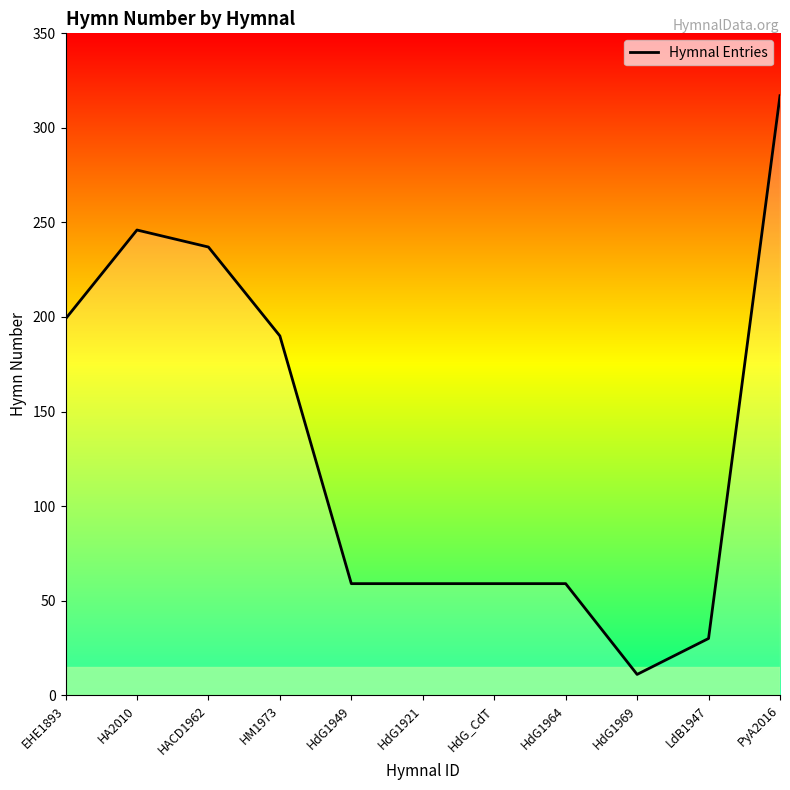

Reading left to right, extract all data points from this chart.

EHE1893=199	HA2010=246	HACD1962=237	HM1973=190	HdG1949=59	HdG1921=59	HdG_CdT=59	HdG1964=59	HdG1969=11	LdB1947=30	PyA2016=317